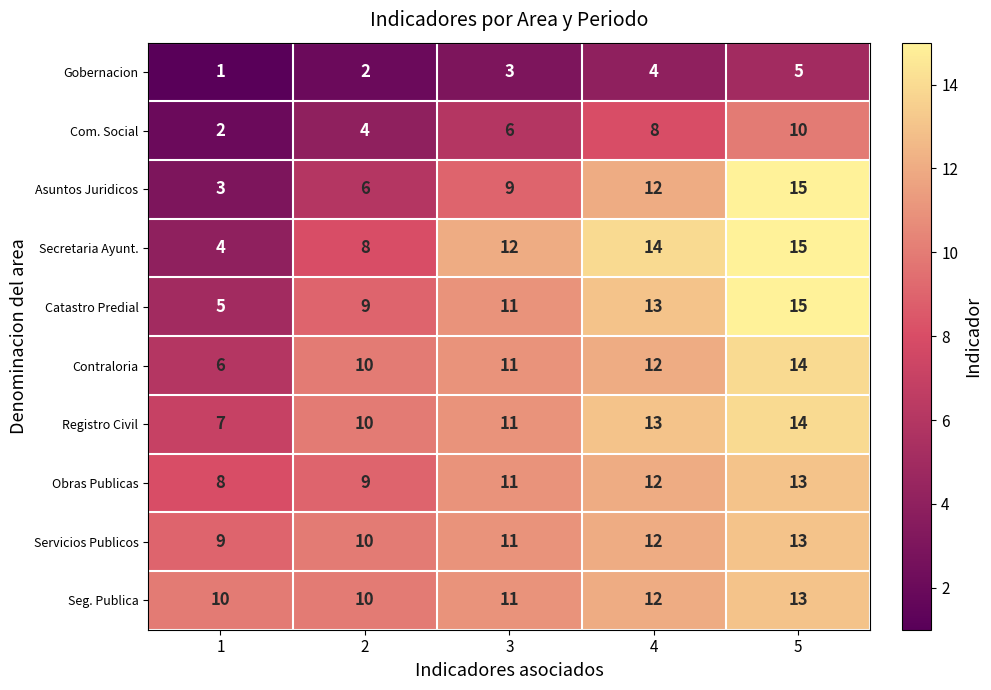

List the labels in order of Com. Social value, smallest first.

1, 2, 3, 4, 5